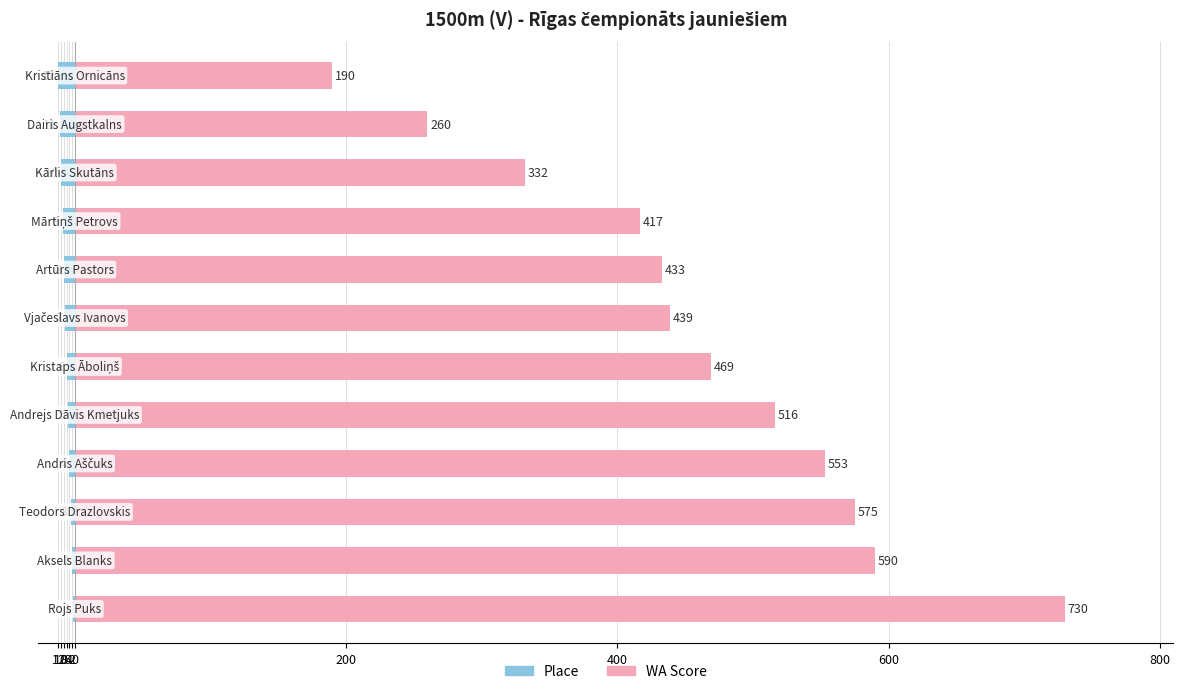

How many values in the Place (left) series exceed -6?

5